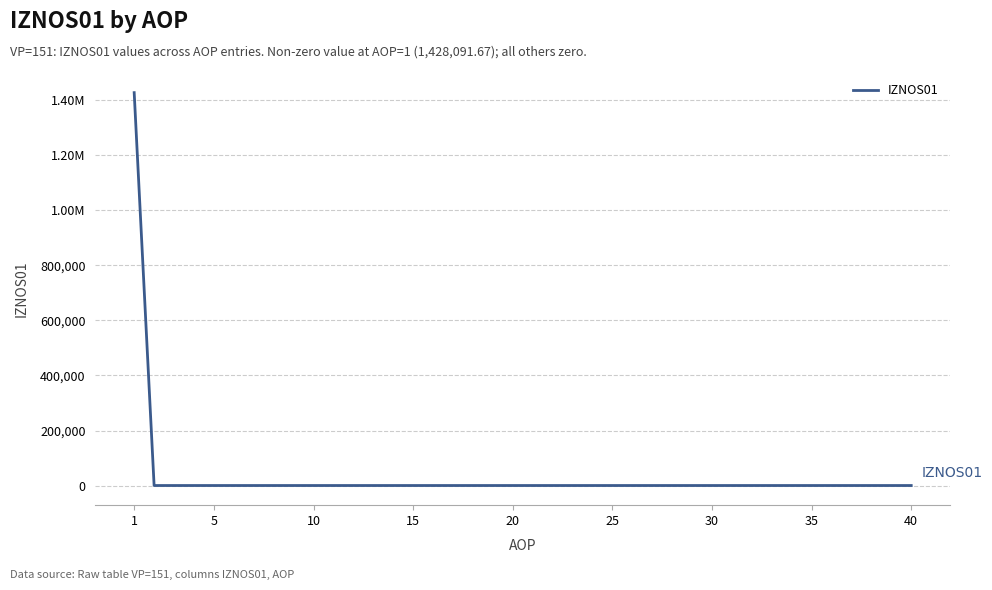

Does the chart display data point markers on the line(s)?

No